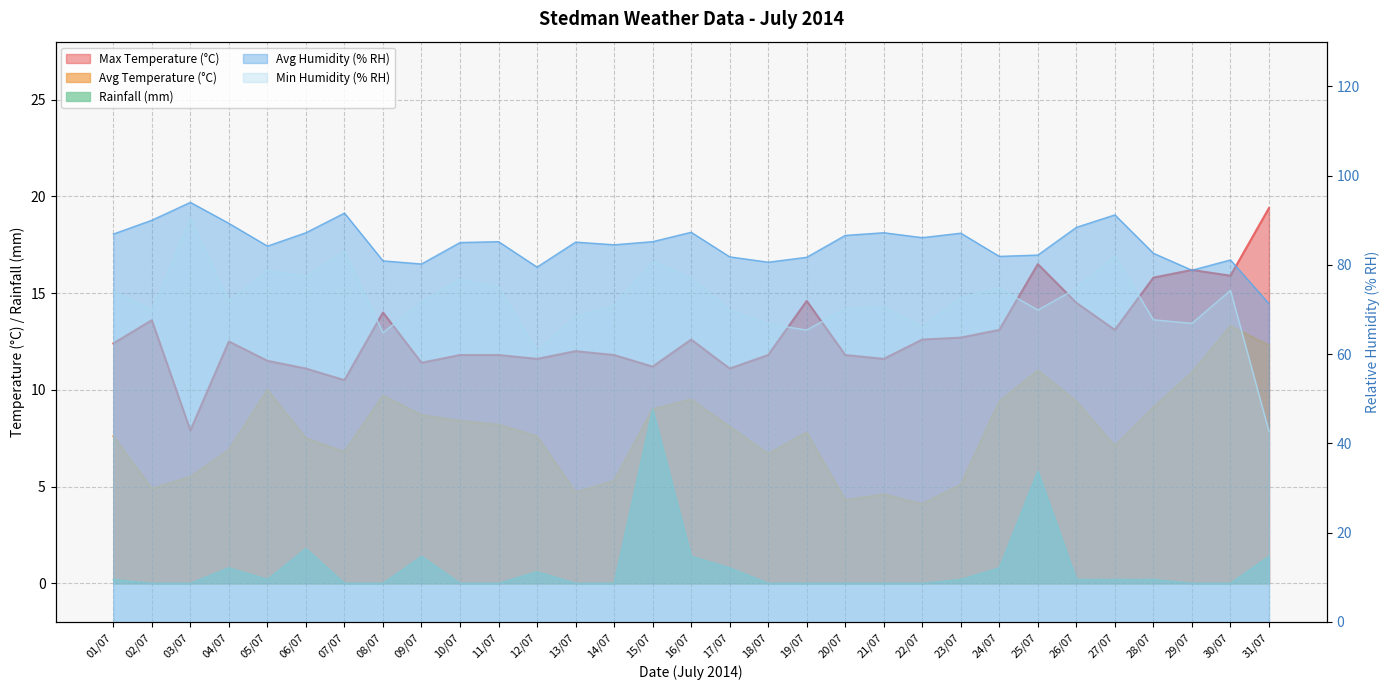

What is the difference between the maximum and minimum values in the Avg Humidity (% RH) series?

22.7